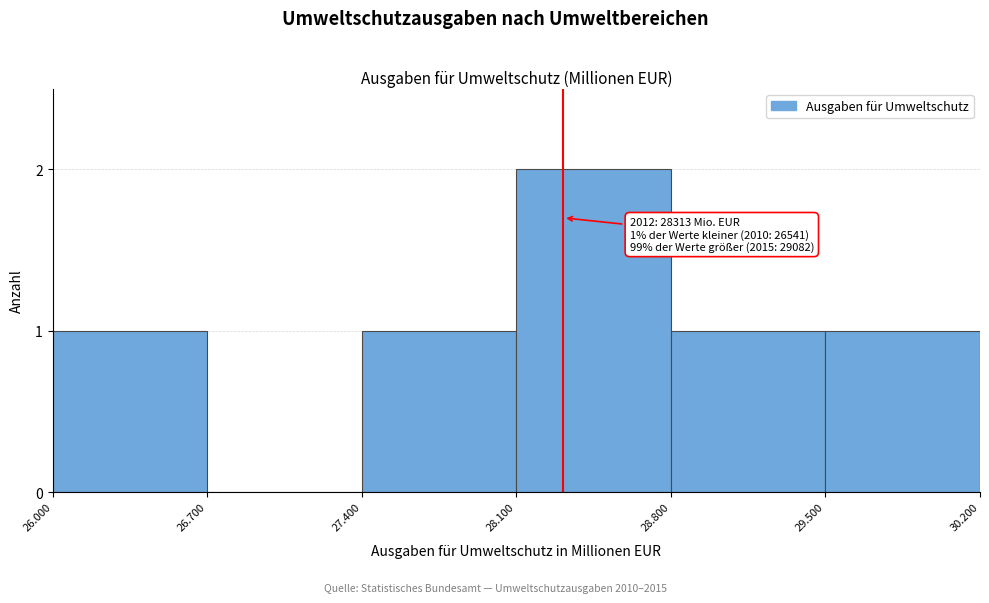

Reading left to right, list all the values displayed in this chart.

26.000=1	26.700=0	27.400=1	28.100=2	28.800=1	29.500=1